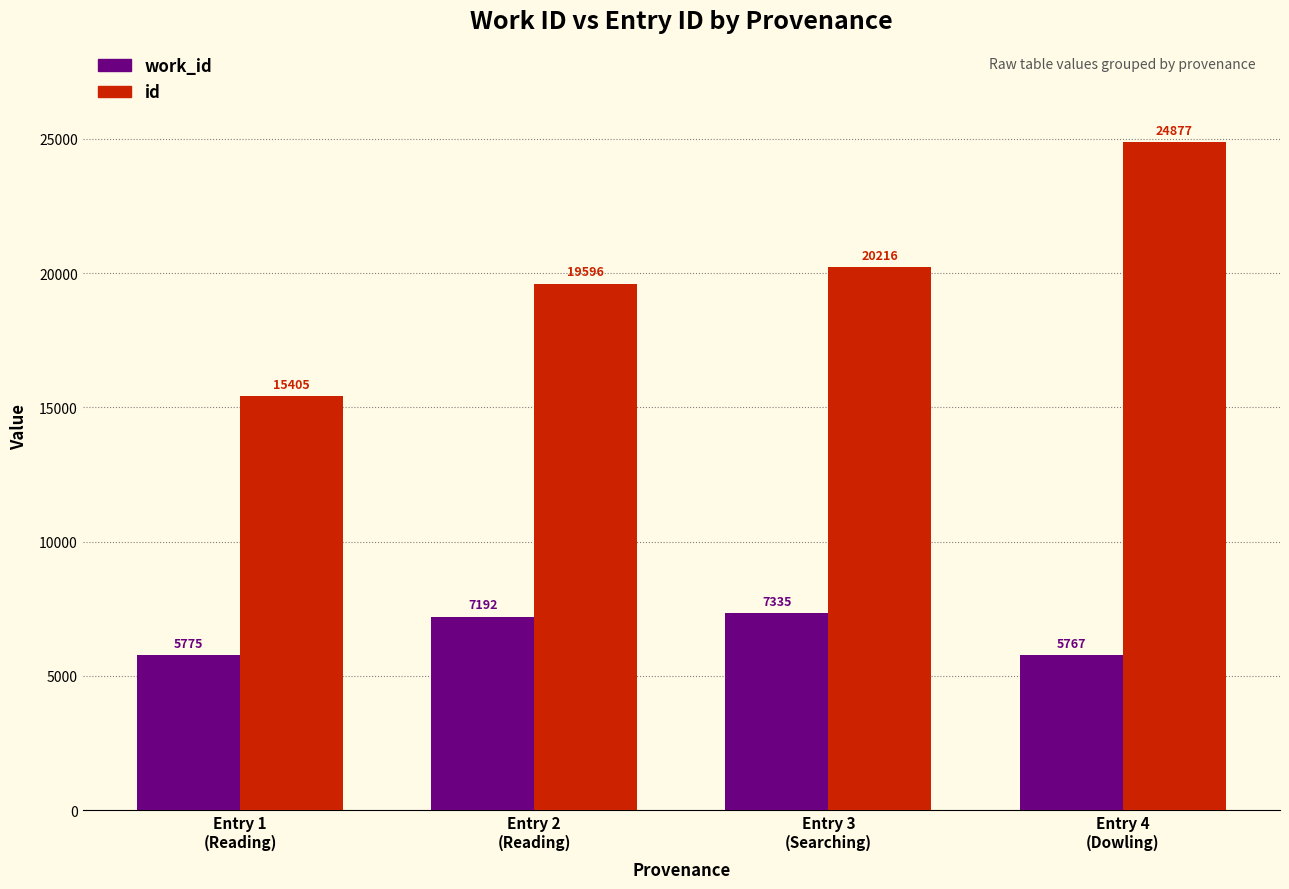

What is the sum of all work_id values?

26069